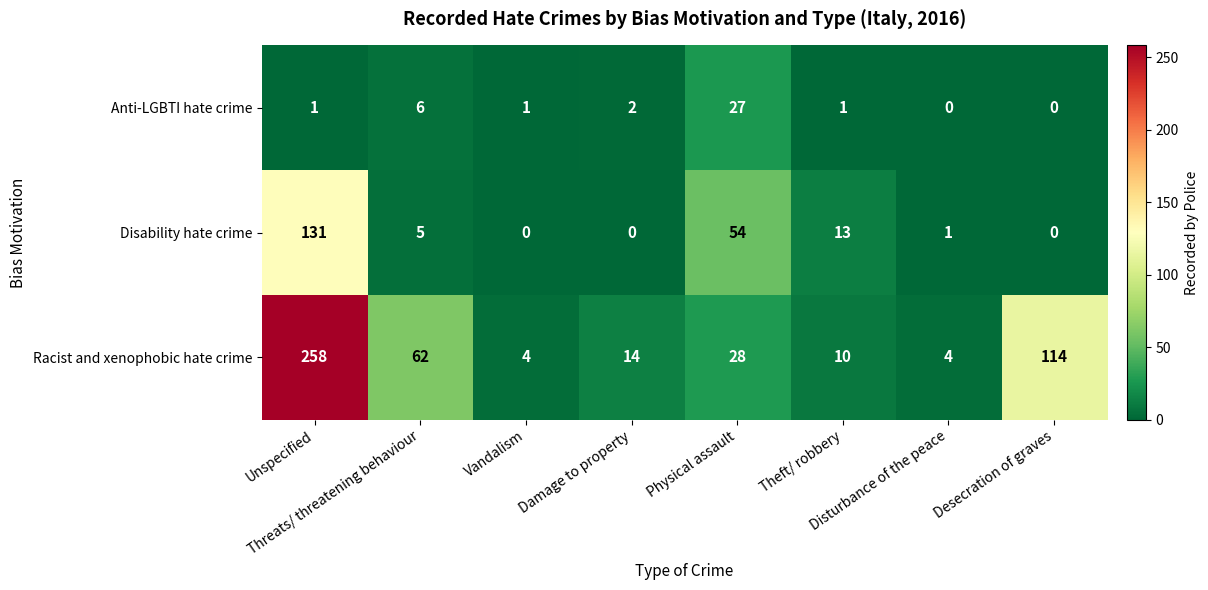

What is the maximum value shown in the chart?

258